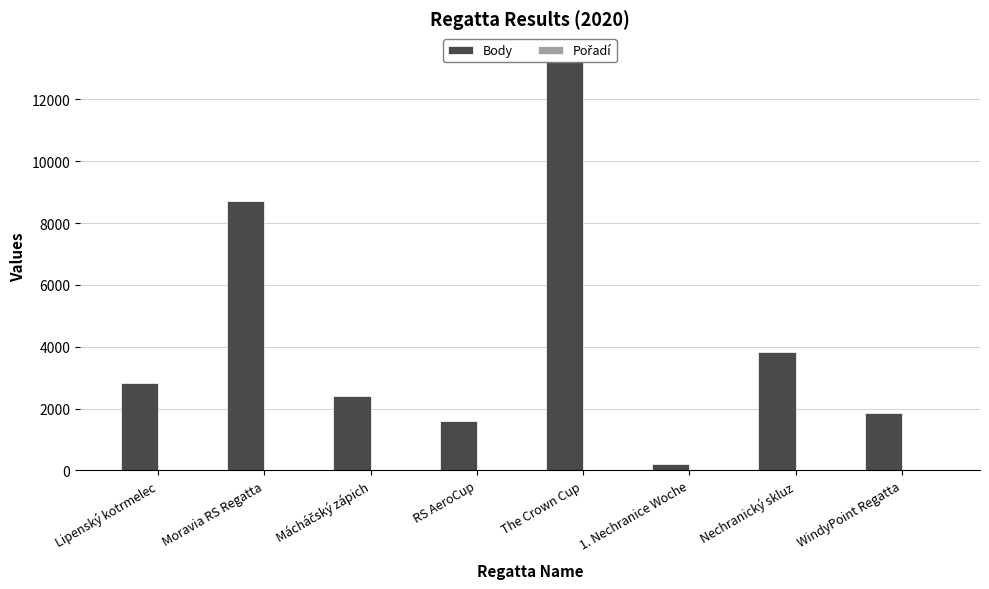

What is the label of the 6th bar from the left?

1. Nechranice Woche